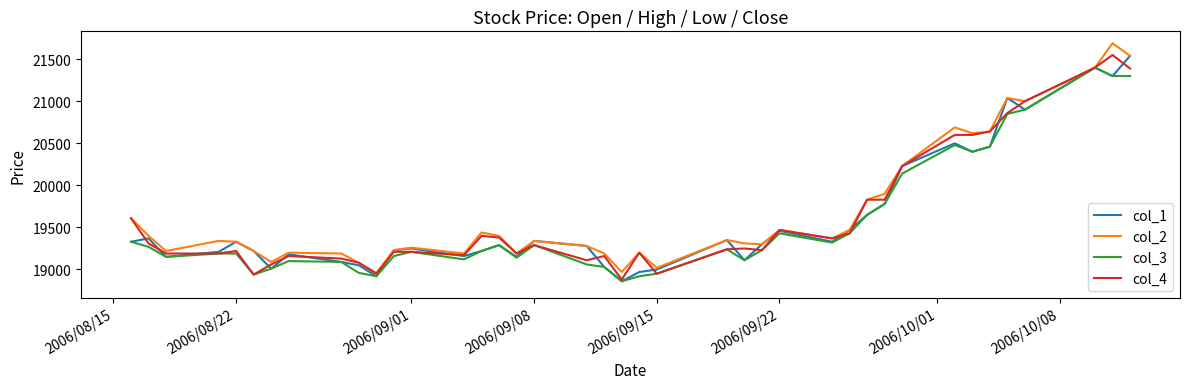

List the series in order of their overall mean, lowest first.

col_3, col_1, col_4, col_2